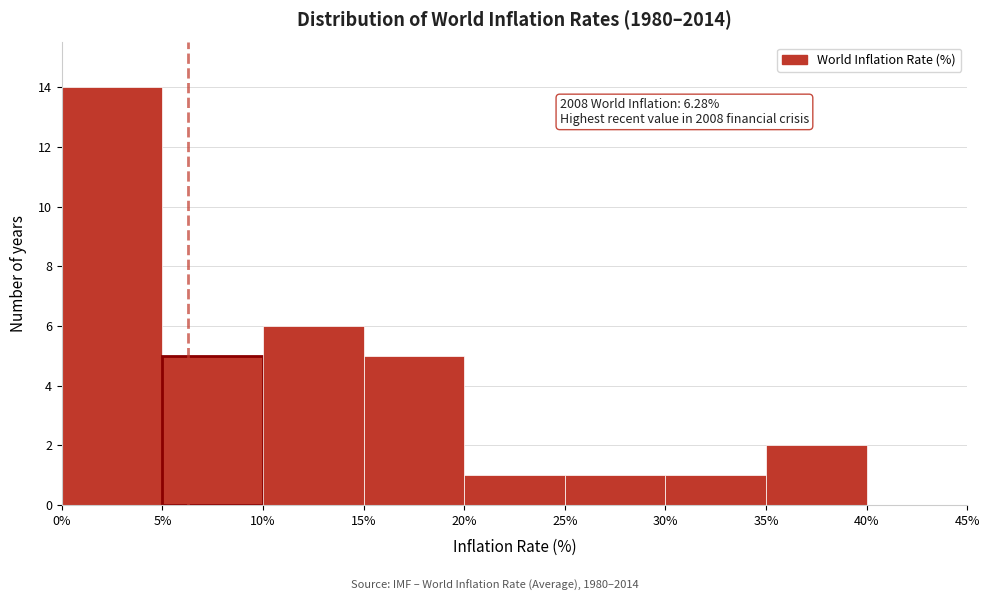

Over which range of the x-axis is the bar tallest?

0% to 5%